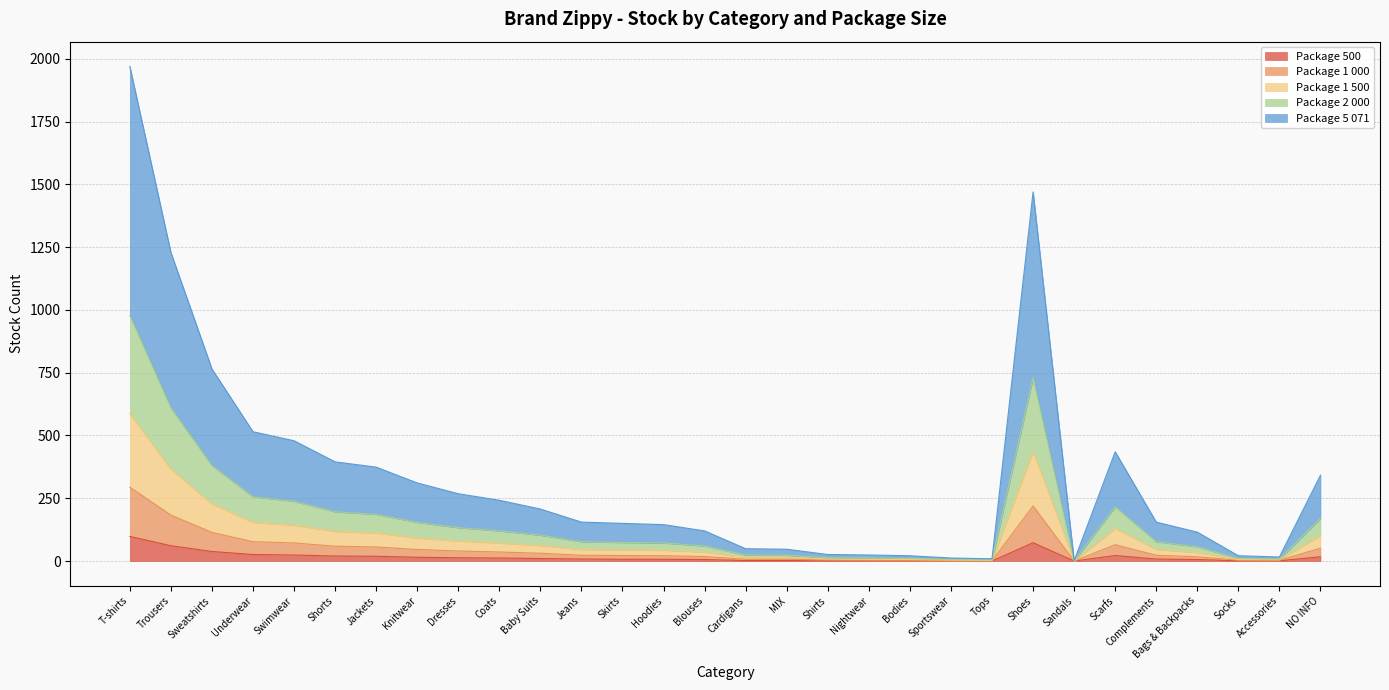

How many lines are shown in the chart?

5